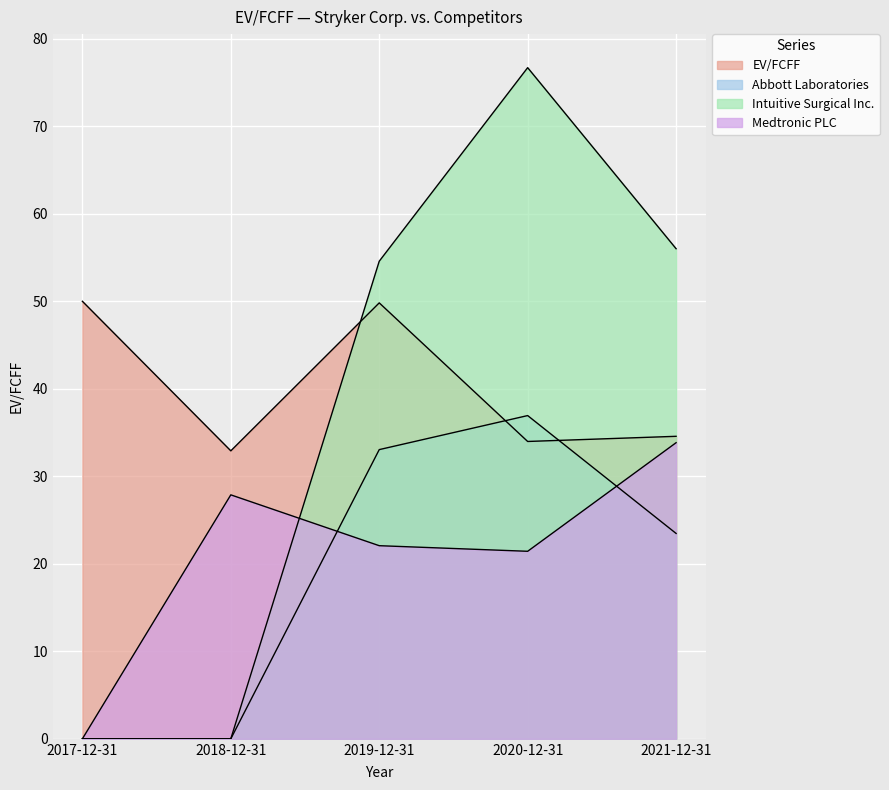

Rank the categories by Intuitive Surgical Inc. value from highest to lowest.

2020-12-31, 2021-12-31, 2019-12-31, 2017-12-31, 2018-12-31